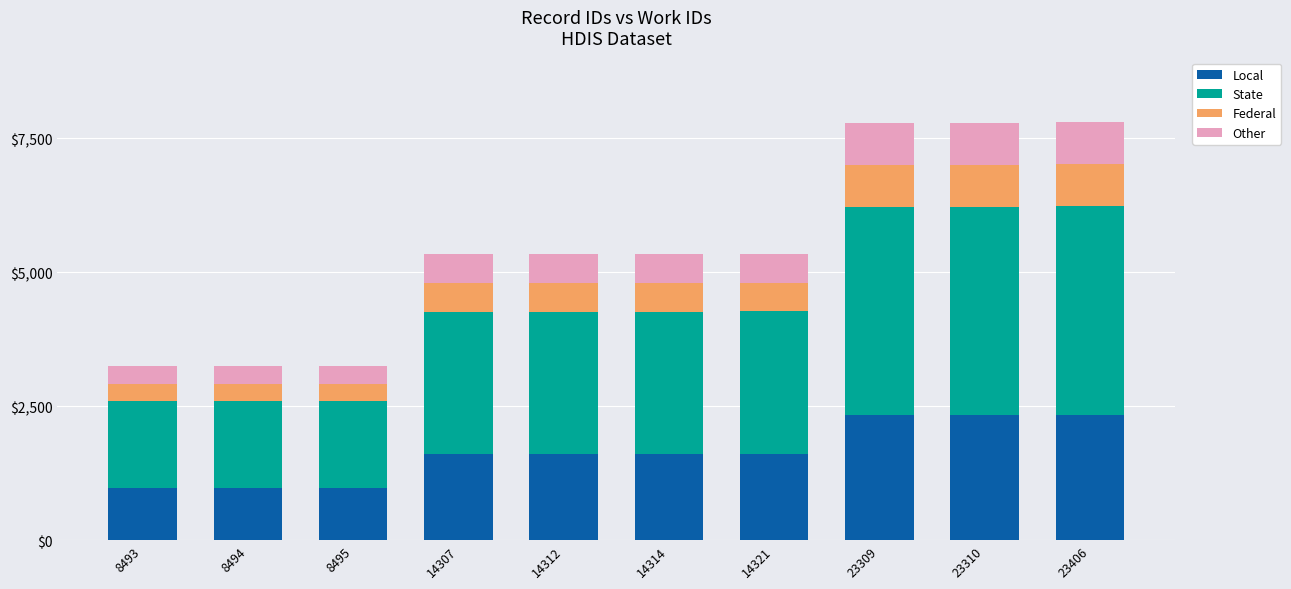

What is the difference between the maximum and minimum values in the Local series?

1367.7